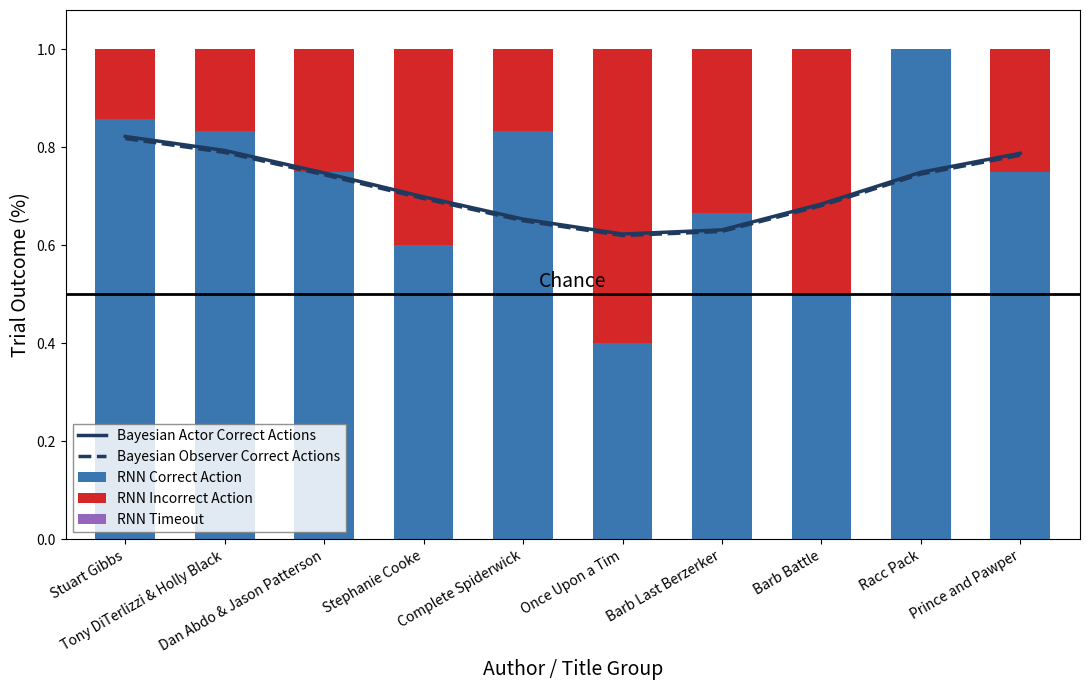

Which has a higher value, Once Upon a Tim or Stuart Gibbs?

Stuart Gibbs